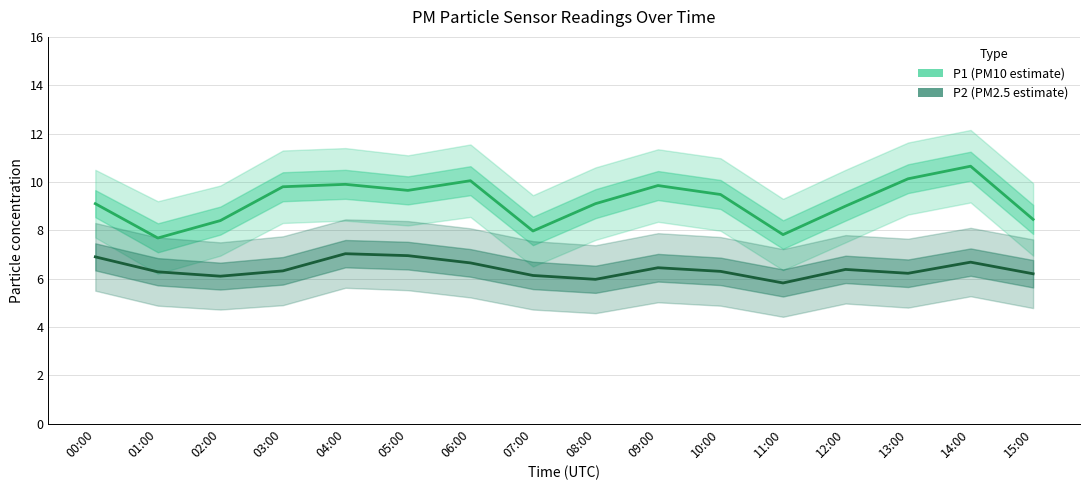

Where does the P1 (PM10 estimate) series first go above 9?

00:00